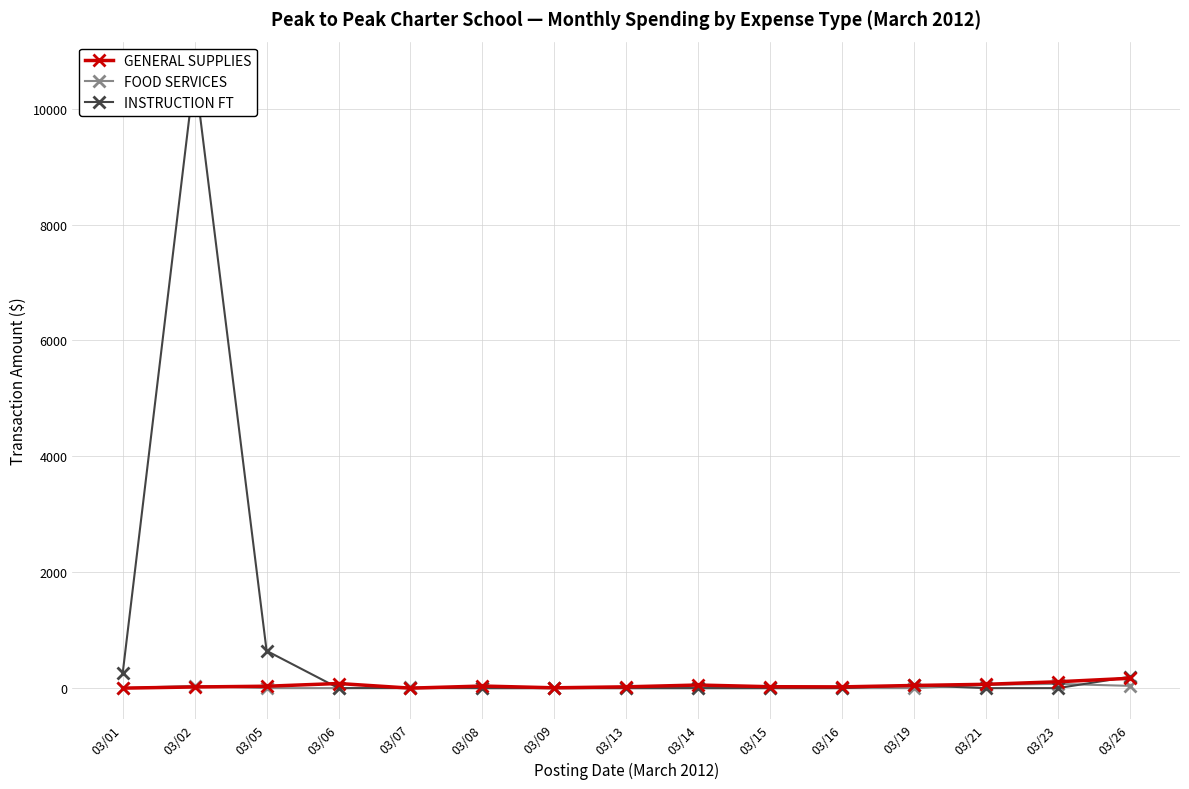

What is the total value across all series at 03/15?

24.7